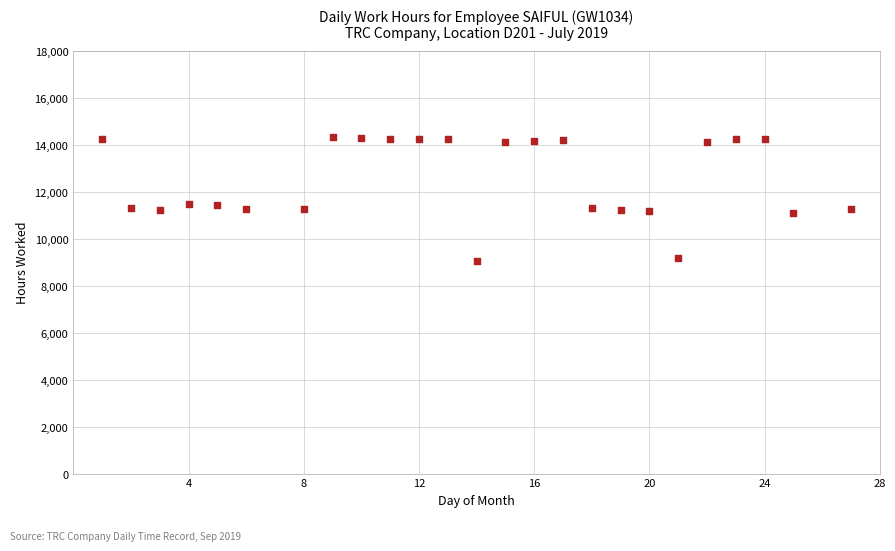

What is the range of Y values (max minus min)?

5270